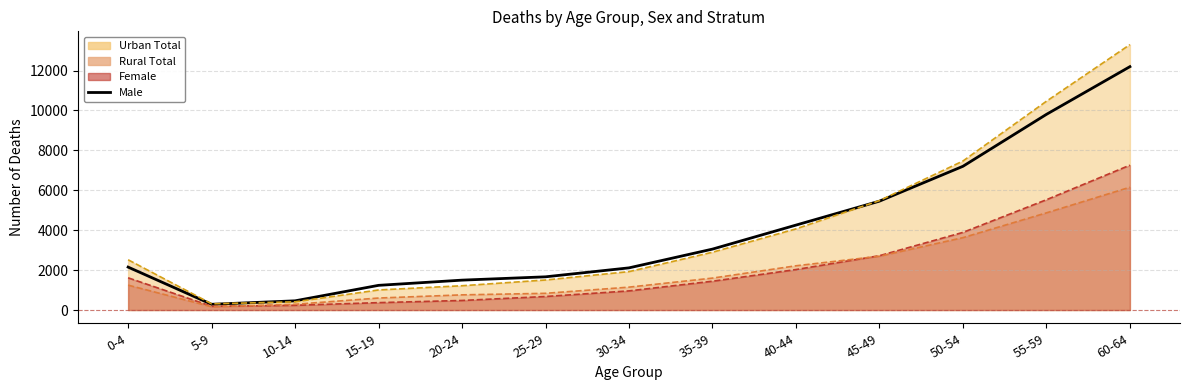

List the labels in order of value, largest first.

60-64, 55-59, 50-54, 45-49, 40-44, 35-39, 0-4, 30-34, 25-29, 20-24, 15-19, 10-14, 5-9